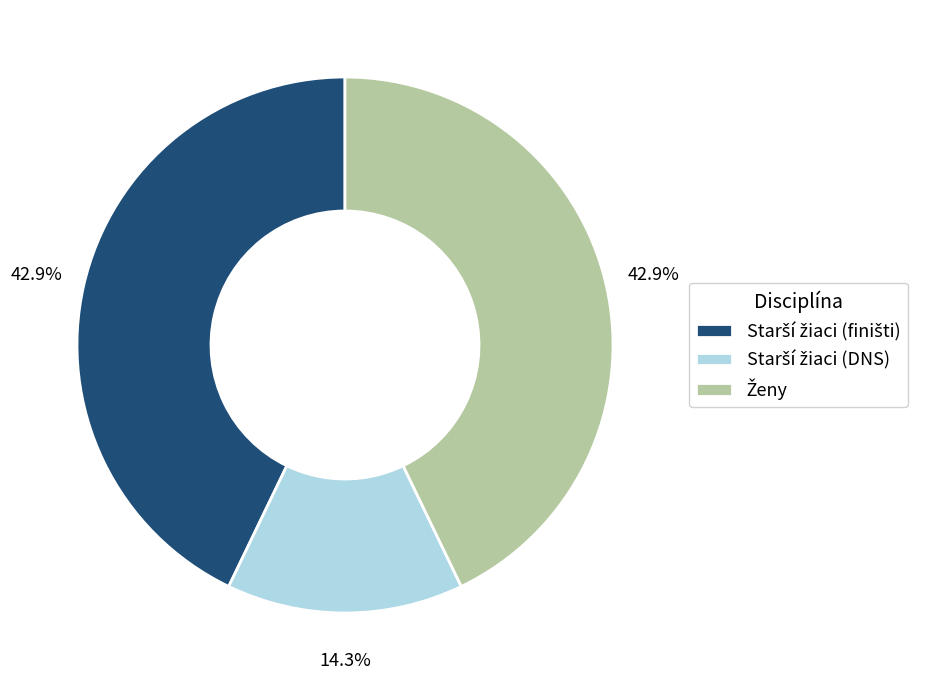

How many segments does this pie chart have?

3